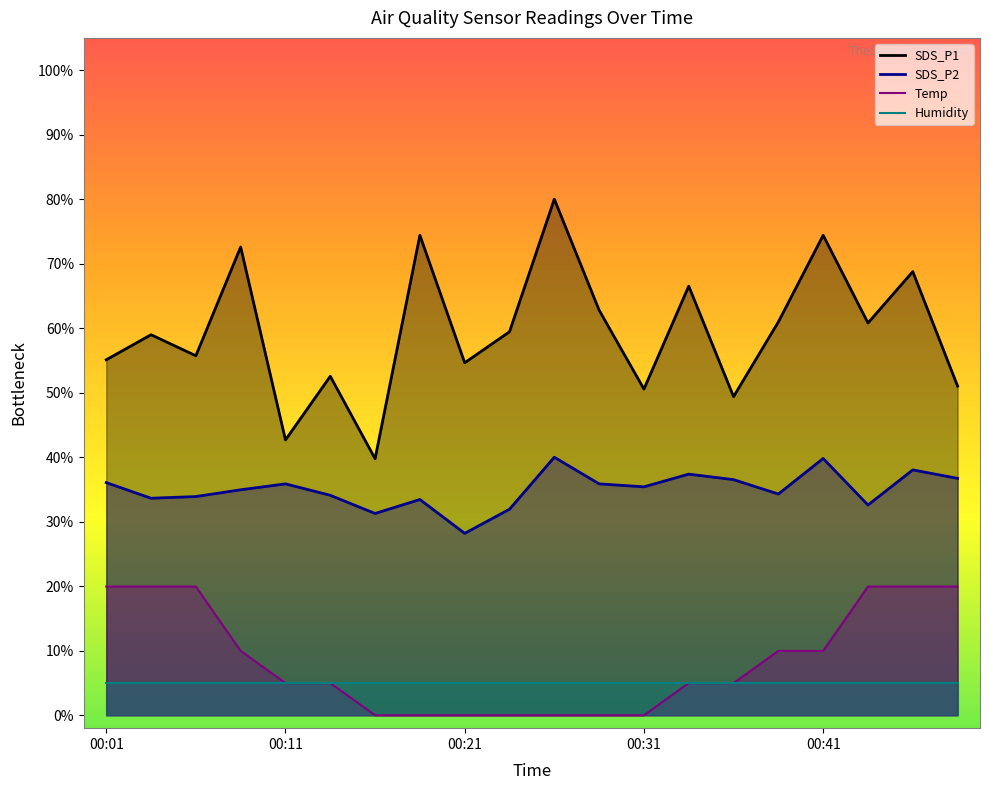

Which series changed the most between 00:08 and 00:36?

SDS_P1